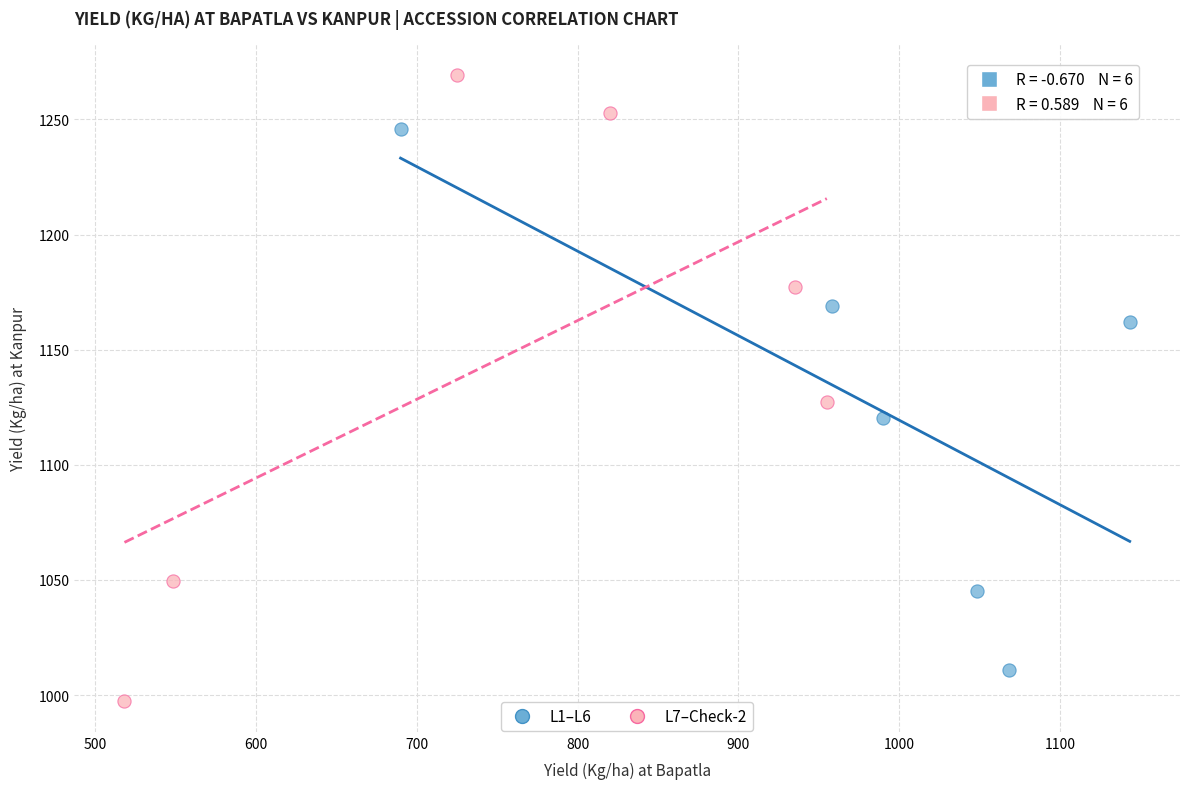

What are all the series names shown in the legend?

L1–L6, L7–Check-2